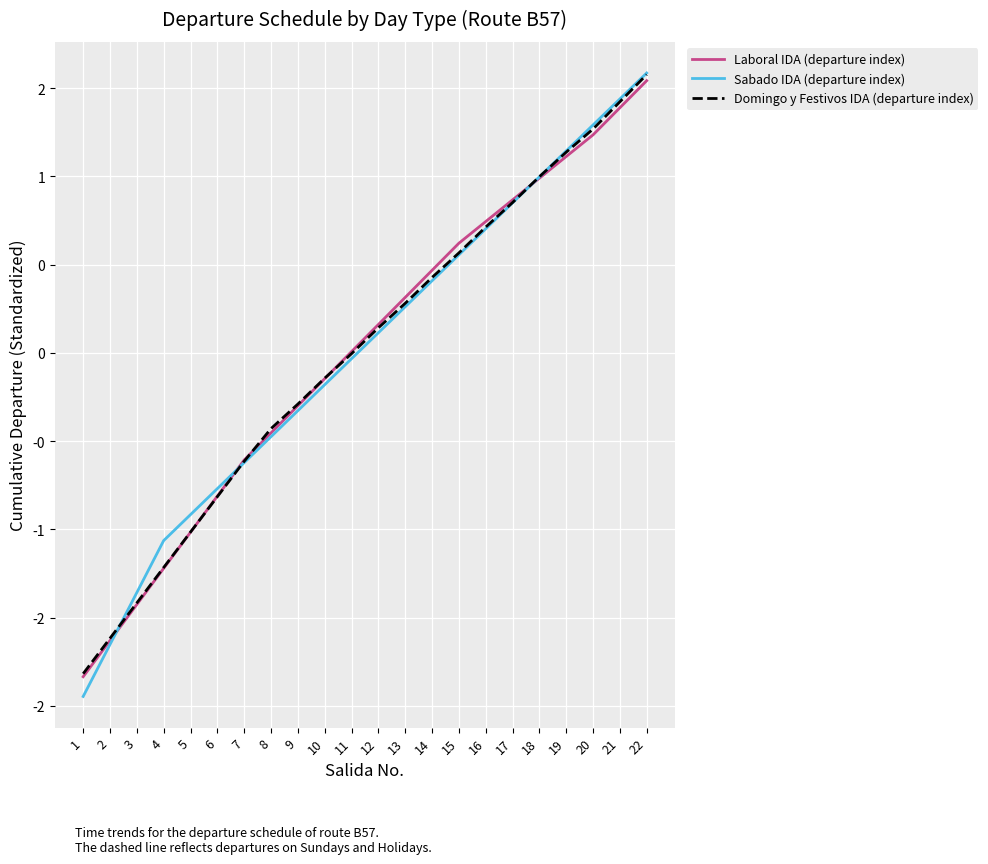

Which series has the largest total across all categories?

Sabado IDA (departure index)